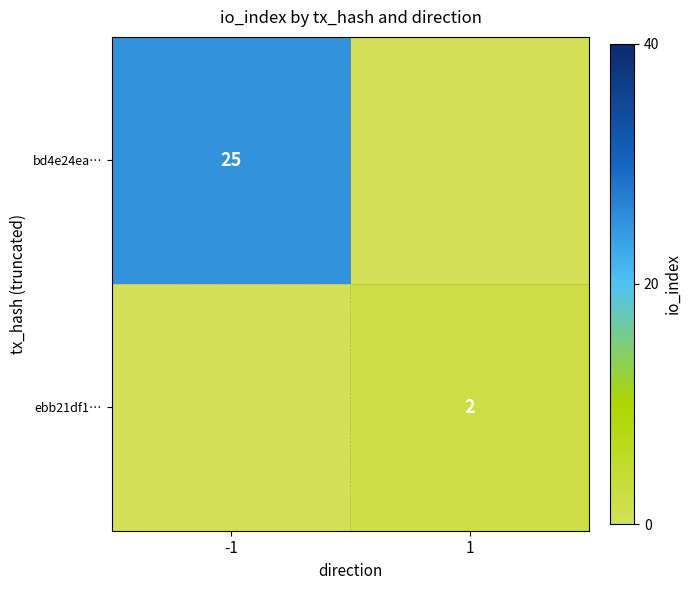

Is the value of bd4e24ea… at -1 greater than the value of ebb21df1… at 1?

Yes